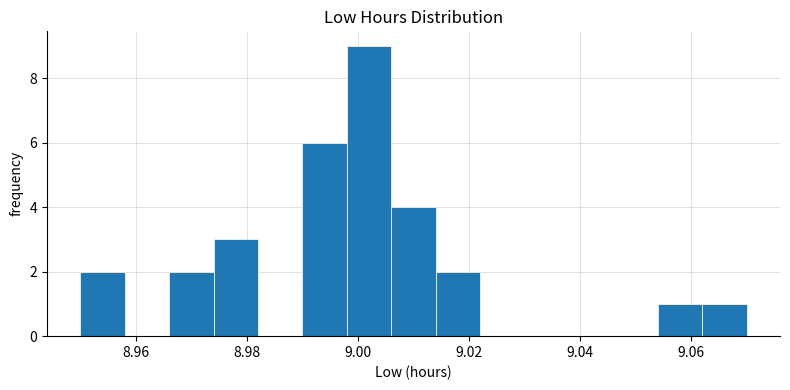

Reading left to right, list every bar in this chart as the range it spans on the x-axis followed by its height. The values are not printed on the chart, so give them approximately, as read against the axis.

8.950 to 8.958: 2
8.958 to 8.966: 0
8.966 to 8.974: 2
8.974 to 8.982: 3
8.982 to 8.990: 0
8.990 to 8.998: 6
8.998 to 9.006: 9
9.006 to 9.014: 4
9.014 to 9.022: 2
9.022 to 9.030: 0
9.030 to 9.038: 0
9.038 to 9.046: 0
9.046 to 9.054: 0
9.054 to 9.062: 1
9.062 to 9.070: 1